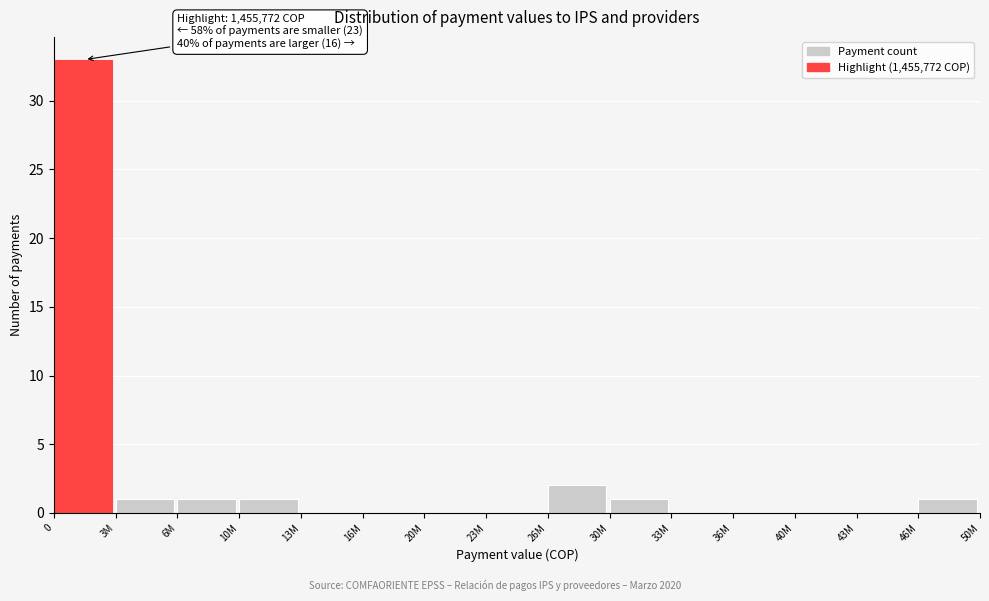

Reading right to left, transcribe all the data shown in this chart.

46M=1	43M=0	40M=0	36M=0	33M=0	30M=1	26M=2	23M=0	20M=0	16M=0	13M=0	10M=1	6M=1	3M=1	0=33